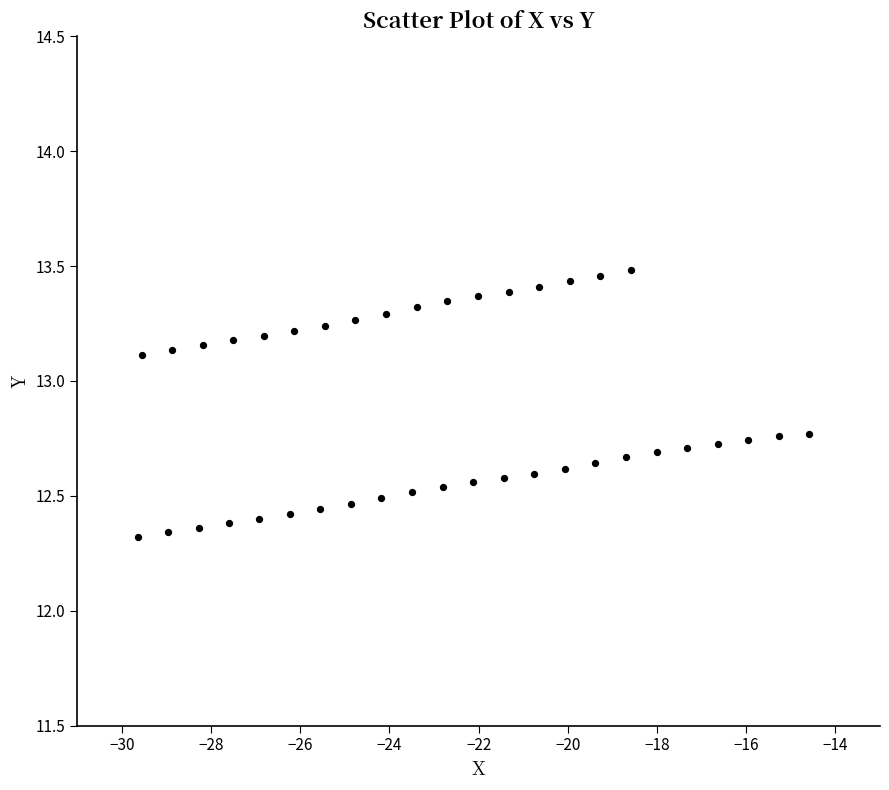

What is the range of Y values (max minus min)?

1.2